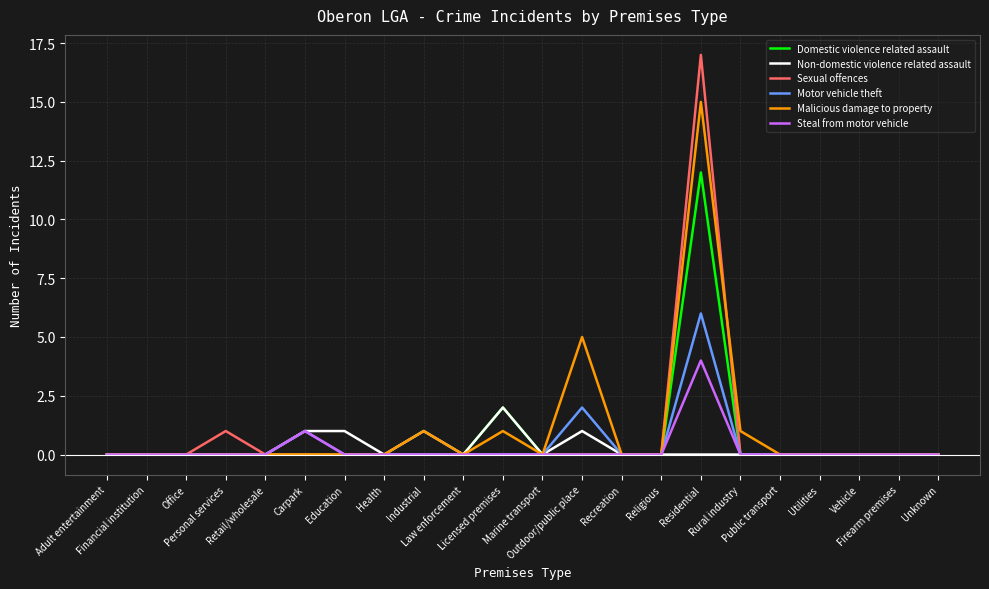

Rank the series by their maximum value, from lowest to highest.

Non-domestic violence related assault, Steal from motor vehicle, Motor vehicle theft, Domestic violence related assault, Malicious damage to property, Sexual offences